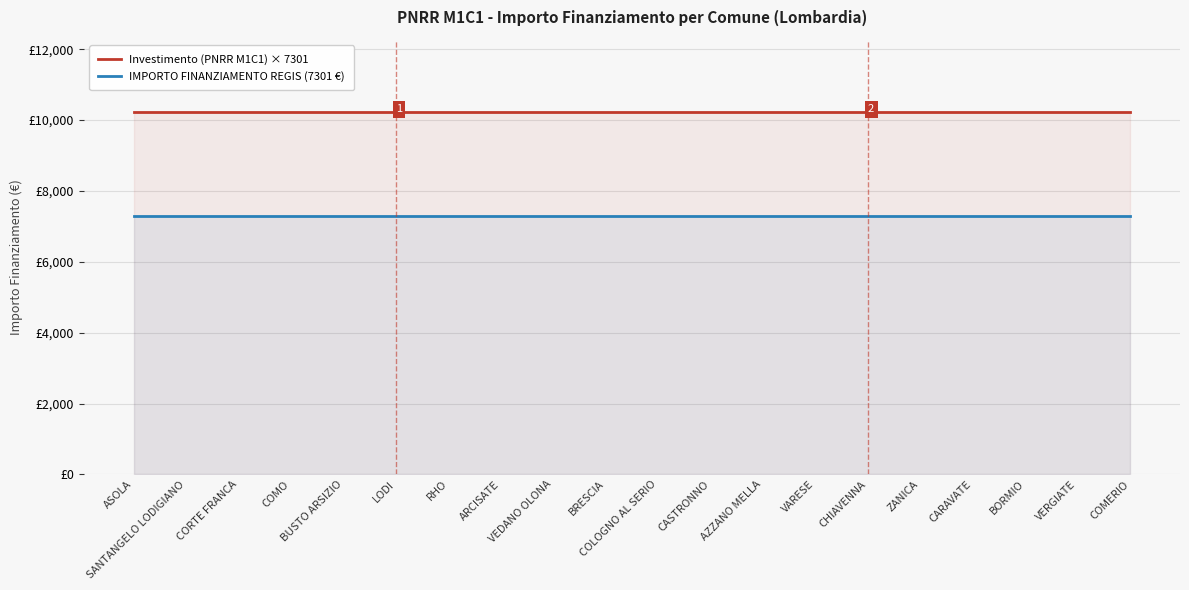

Between CORTE FRANCA and BRESCIA, which series saw the biggest shift?

Investimento (PNRR M1C1) × 7301